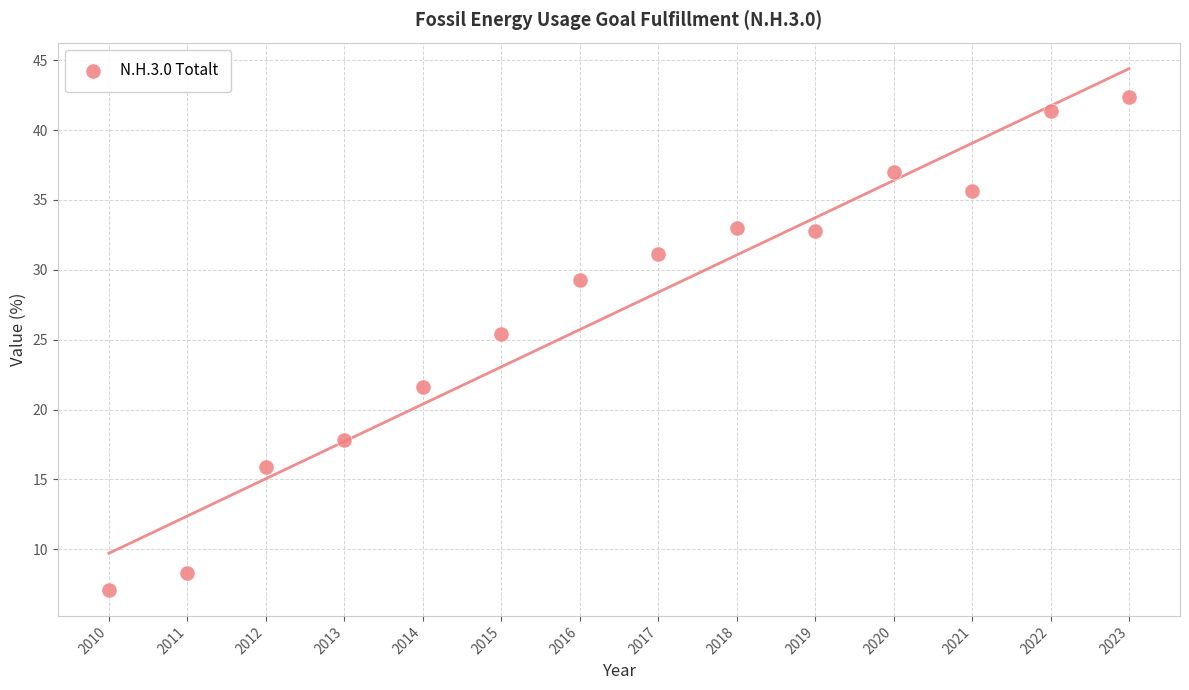

What Y value in the scatter plot is closest to 24?

25.4